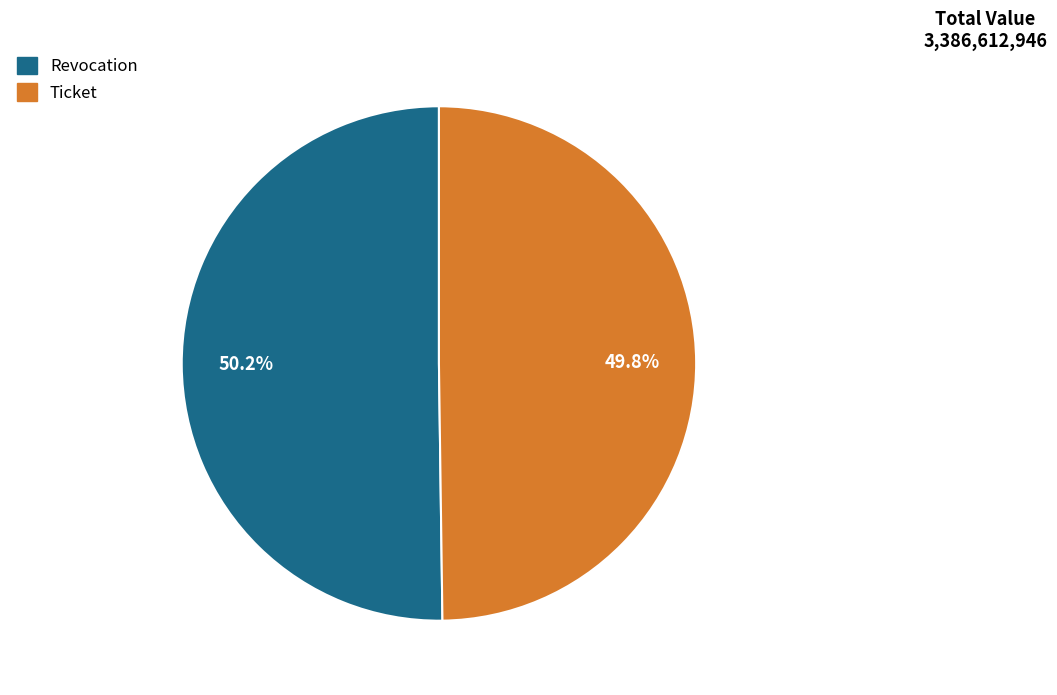

How much of the chart is everything except Revocation?

49.8%